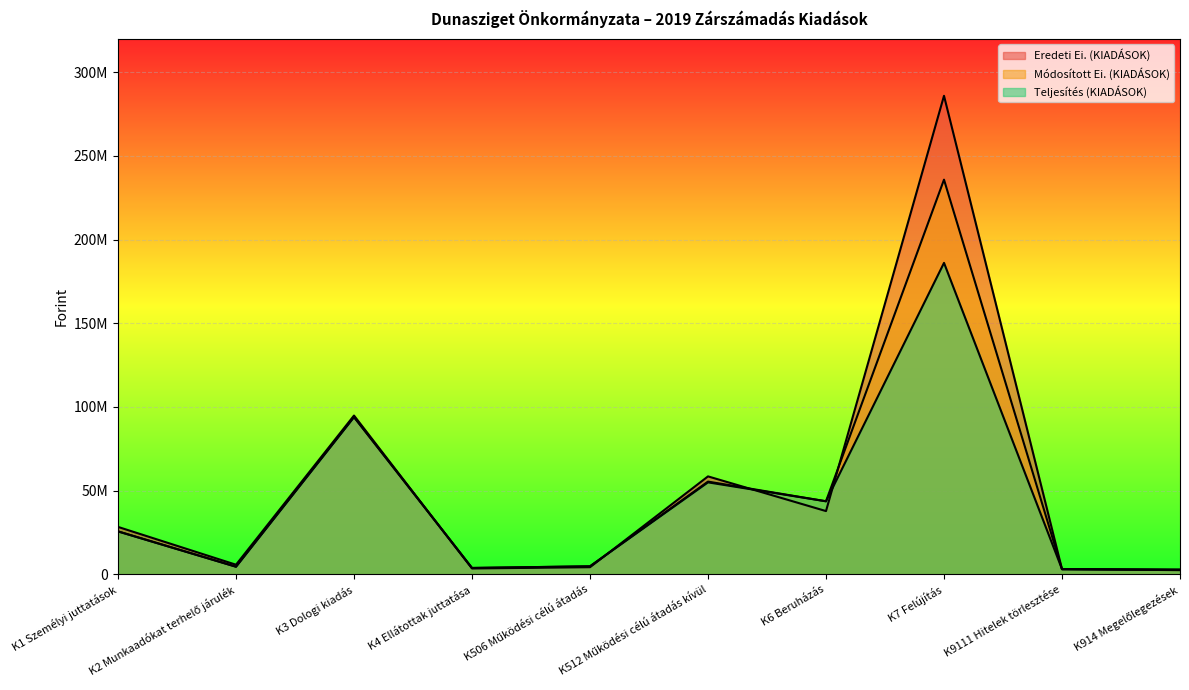

True or false: Módosított Ei. (KIADÁSOK) and Teljesítés (KIADÁSOK) intersect in this chart.

False